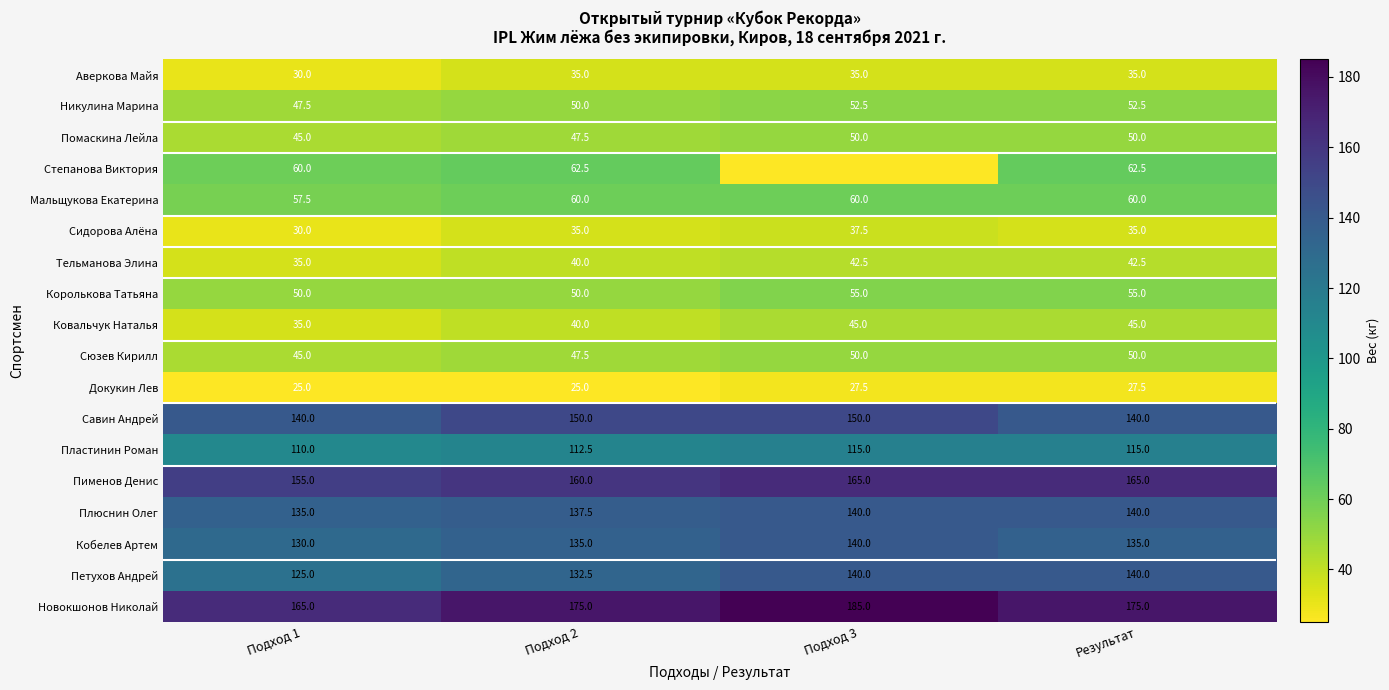

How many data points in Новокшонов Николай are less than 175?

1